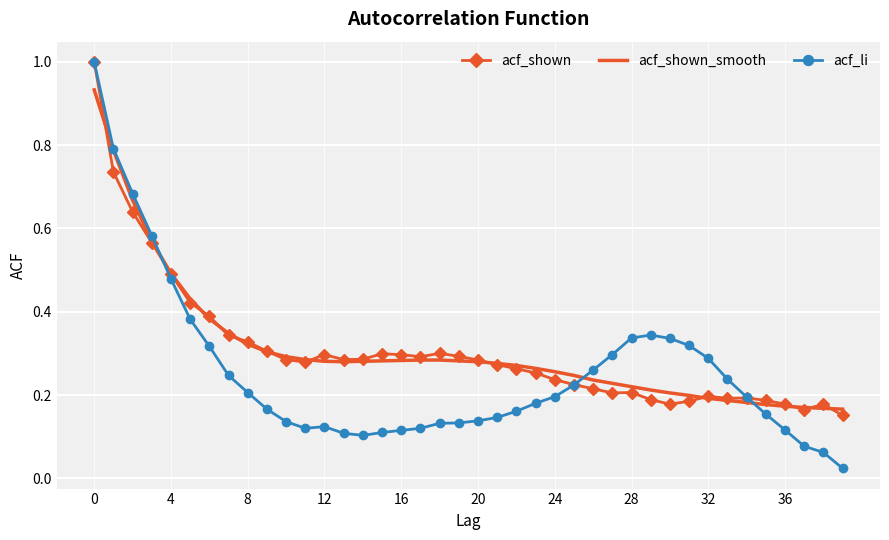

Which series has the largest range (max minus min)?

acf_li